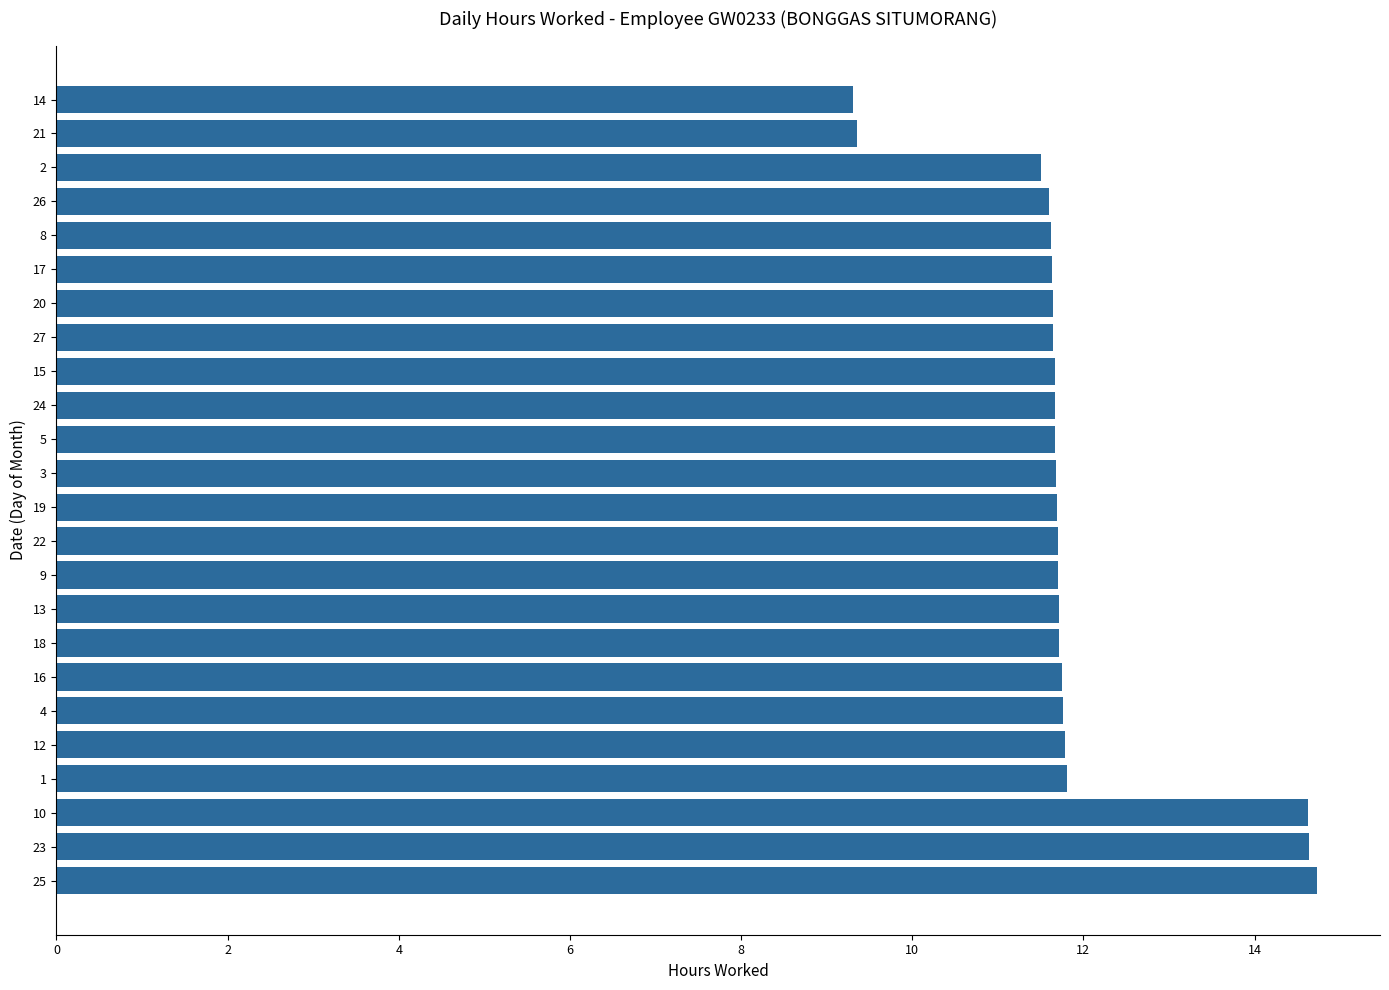

What is the sum of all values?

284.6